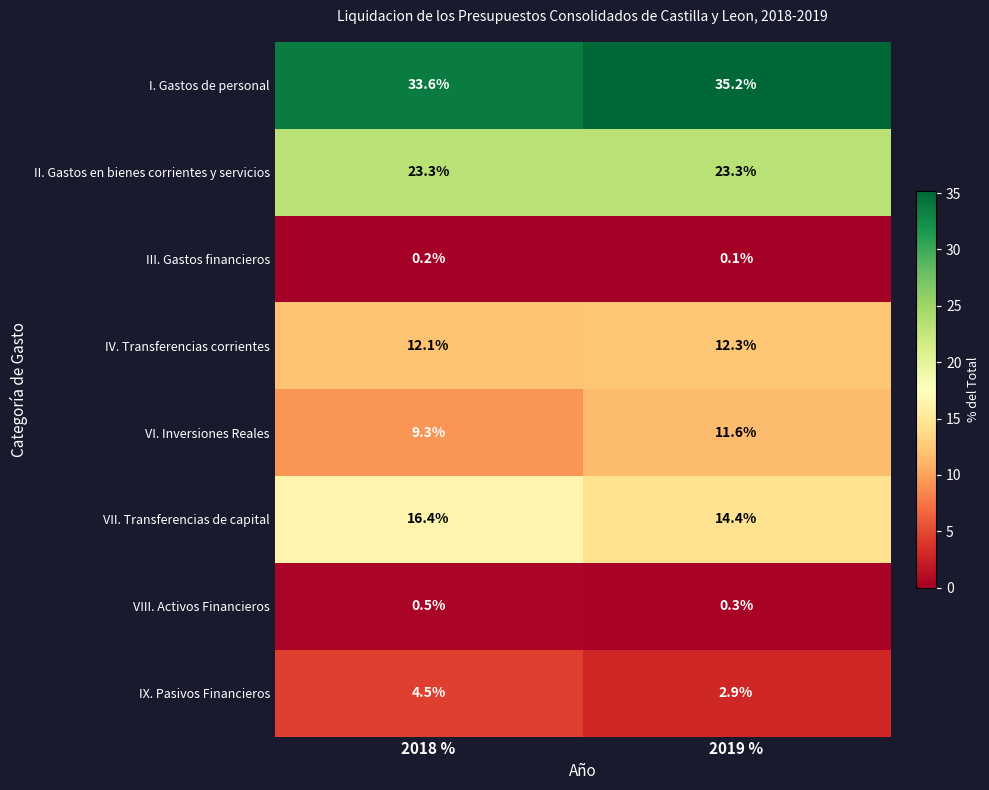

Is it true that IV. Transferencias corrientes equals 12.1 at 2018 %?

True